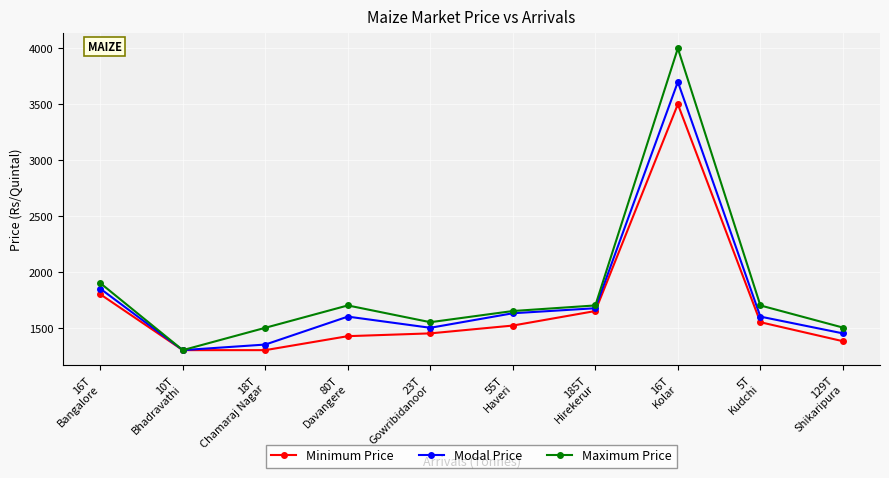

What is the value of the Modal Price point at the 4th from the left?

1600